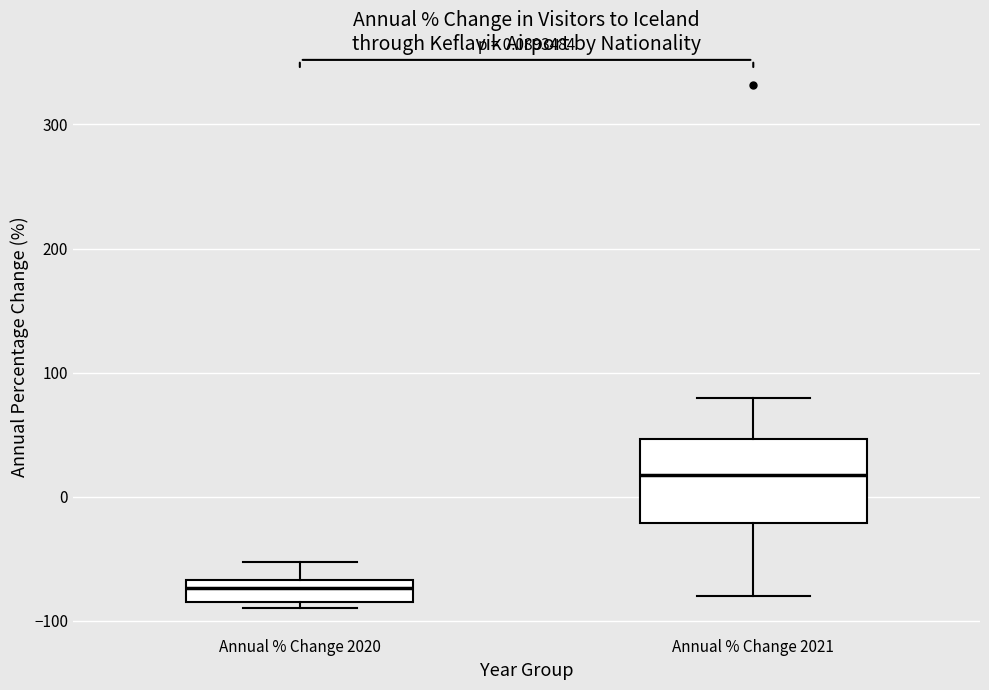

Which box has the lowest median line?

Annual % Change 2020